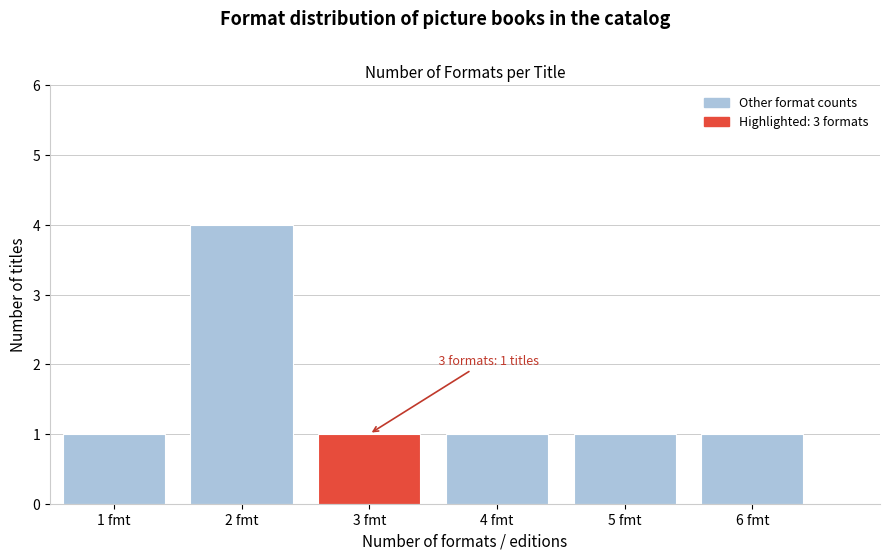

Reading right to left, extract all data points from this chart.

1	1	1	1	4	1